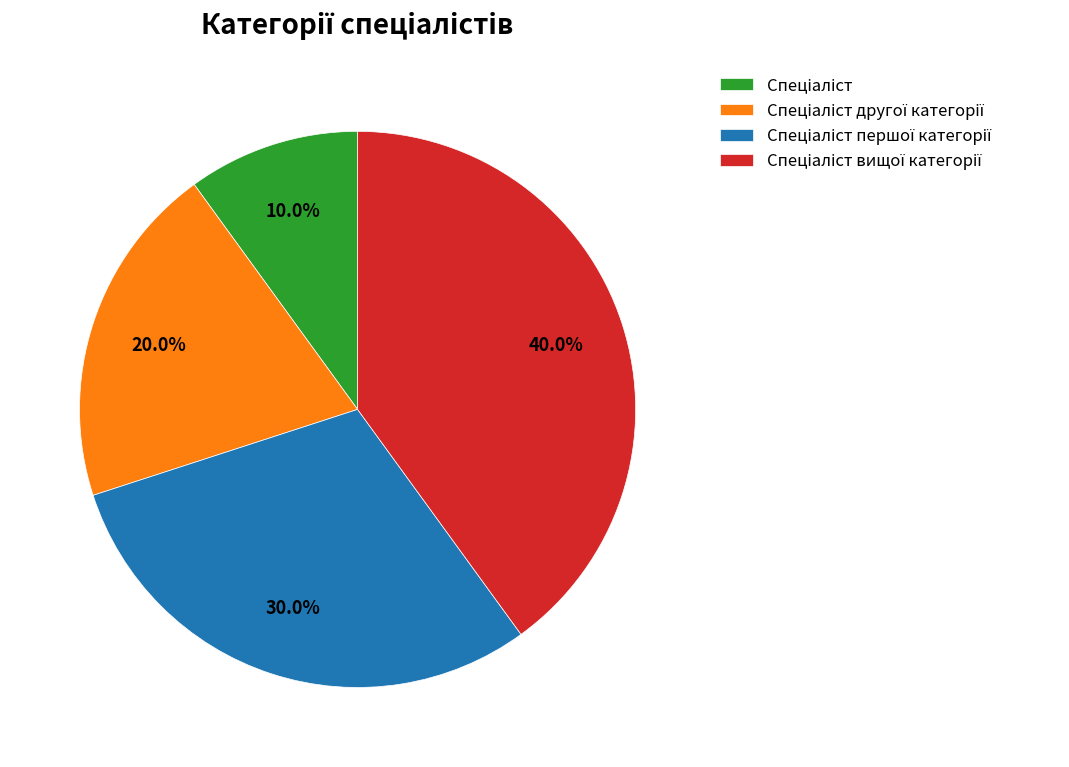

Is there any slice that represents more than half of the pie?

No